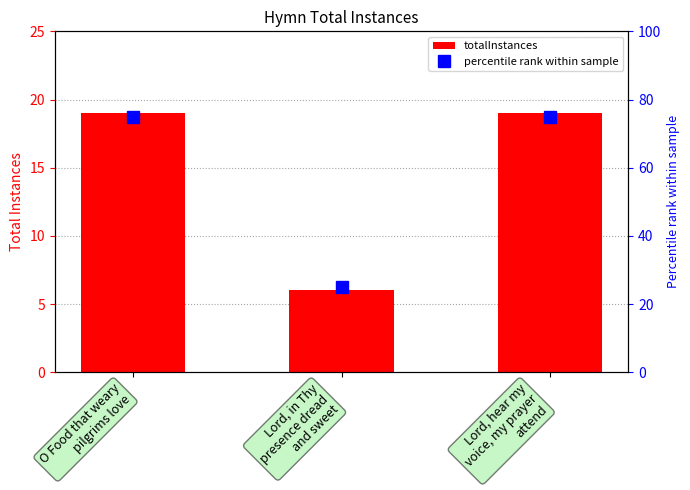

True or false: percentile rank within sample has a value of 25 at Lord, in Thy
presence dread
and sweet.

True